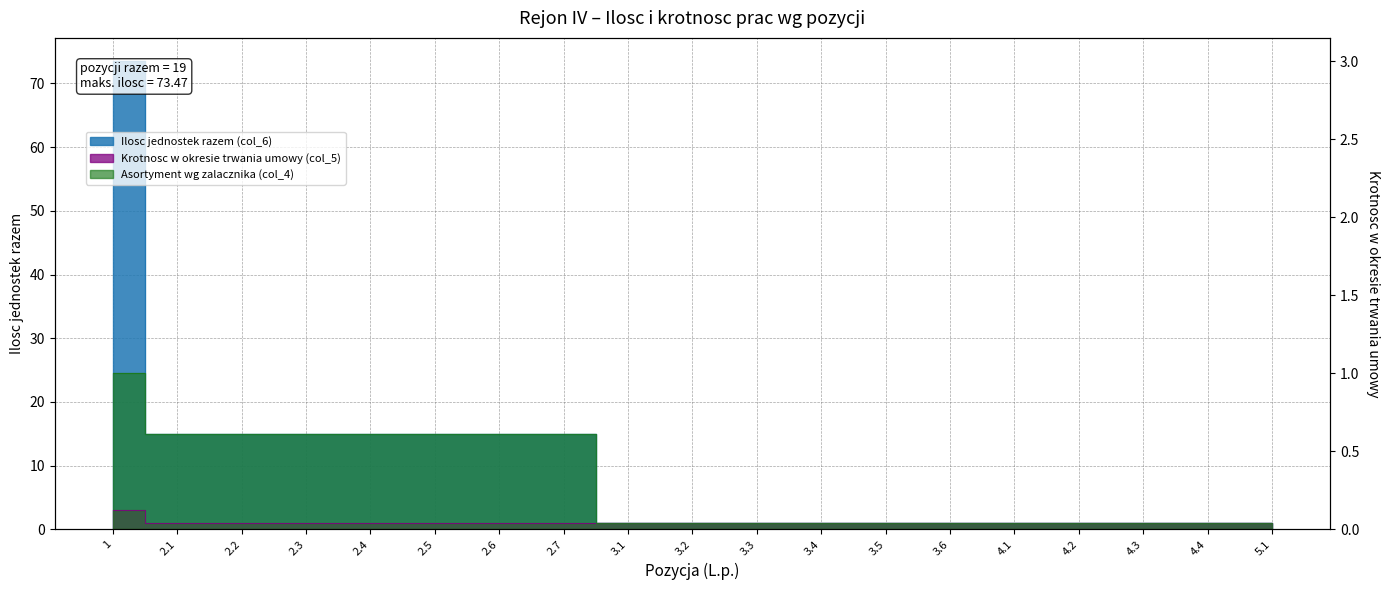

Reading right to left, list all the values displayed in this chart.

Krotnosc w okresie trwania umowy (col_5): 1.0	1.0	1.0	1.0	1.0	1.0	1.0	1.0	1.0	1.0	1.0	1.0	1.0	1.0	1.0	1.0	1.0	1.0	3.0
Ilosc jednostek razem (col_6): 1.0	1.0	1.0	1.0	1.0	1.0	1.0	1.0	1.0	1.0	1.0	15.0	15.0	15.0	15.0	15.0	15.0	15.0	73.5
Asortyment wg zalacznika (col_4): 1.0	1.0	1.0	1.0	1.0	1.0	1.0	1.0	1.0	1.0	1.0	15.0	15.0	15.0	15.0	15.0	15.0	15.0	24.5